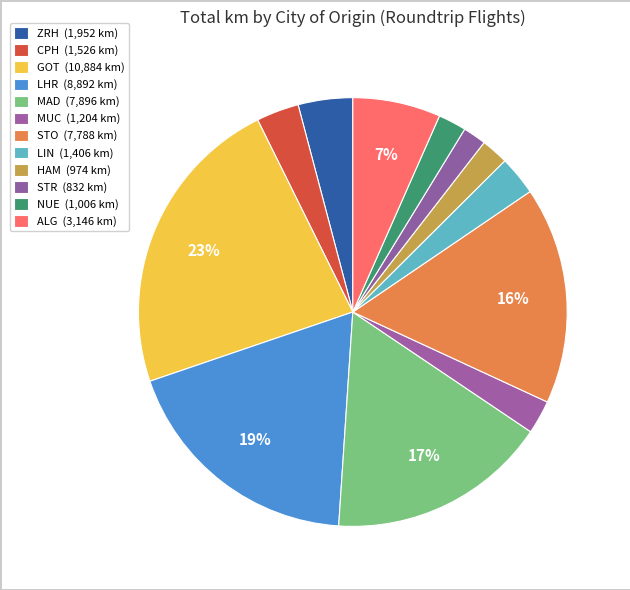

To the nearest percent, what is the combined percentage of CPH and ALG?

10%